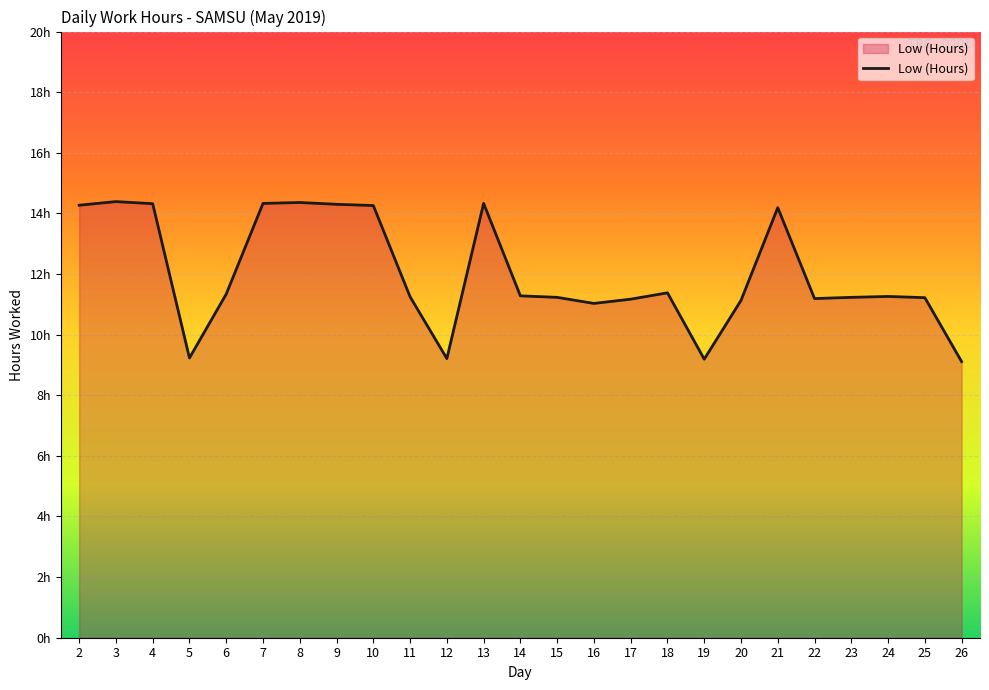

At which label does the data first exceed 11?

2